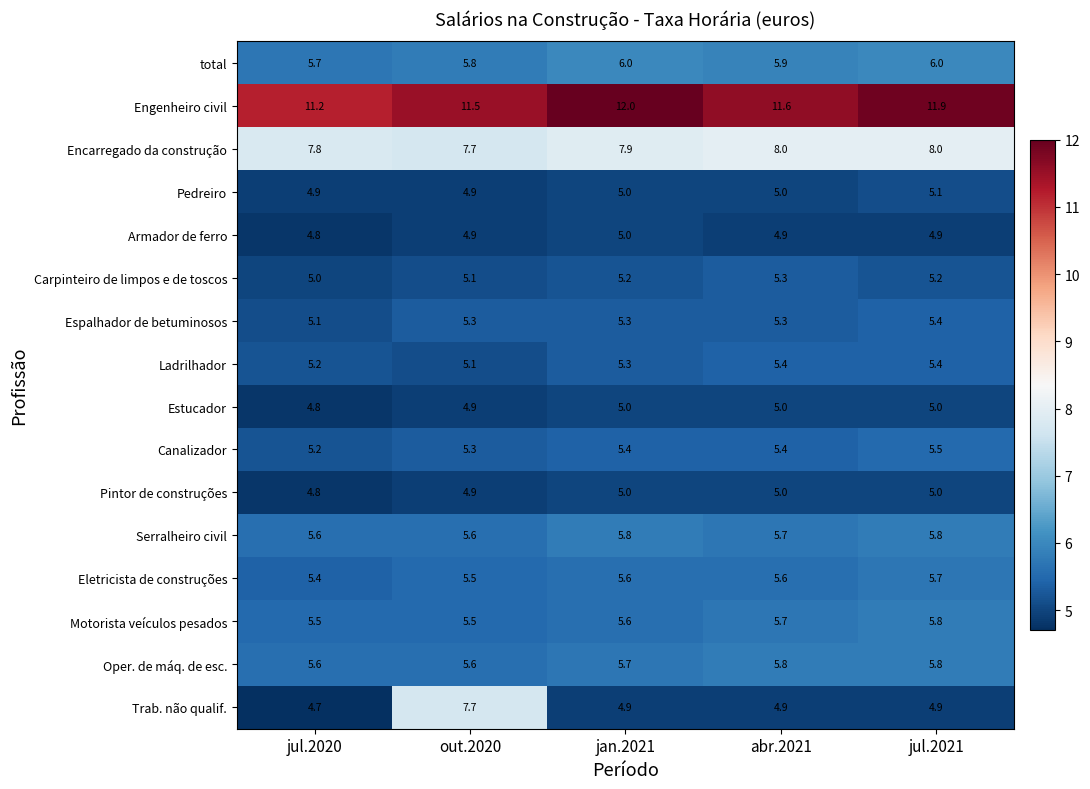

The value of Ladrilhador at abr.2021 is 2.2. True or false?

False